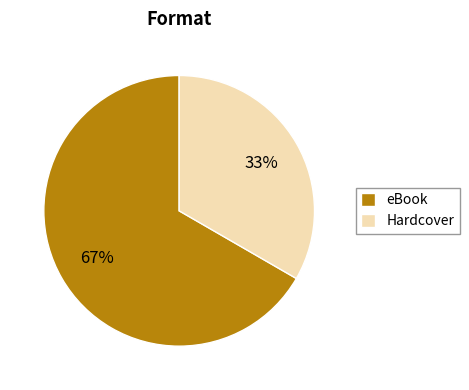

Which slice is the smallest?

Hardcover